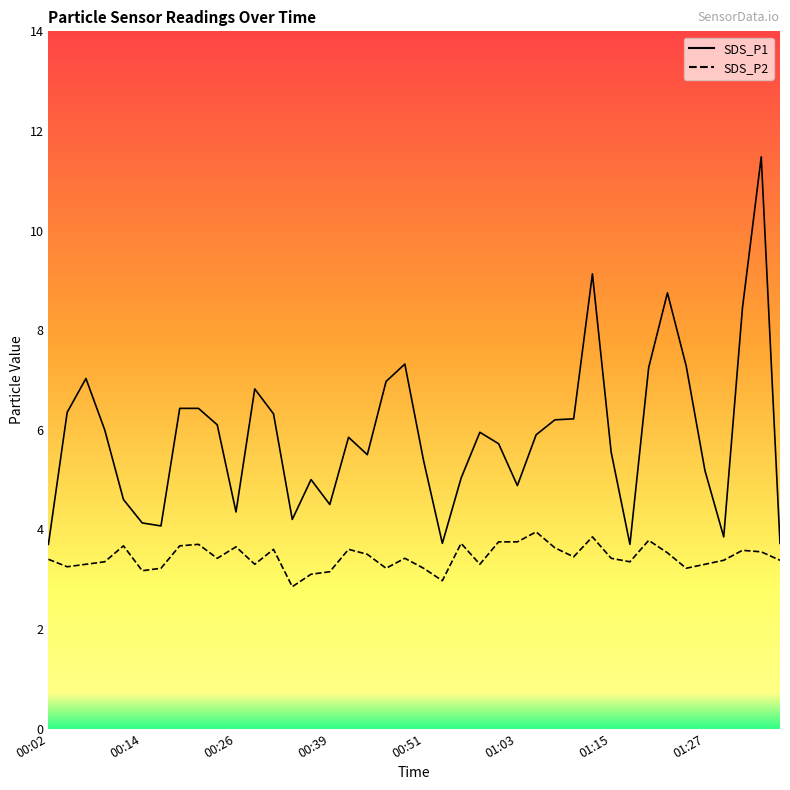

Is the value of SDS_P2 at 18 greater than the value of SDS_P1 at 37?

No